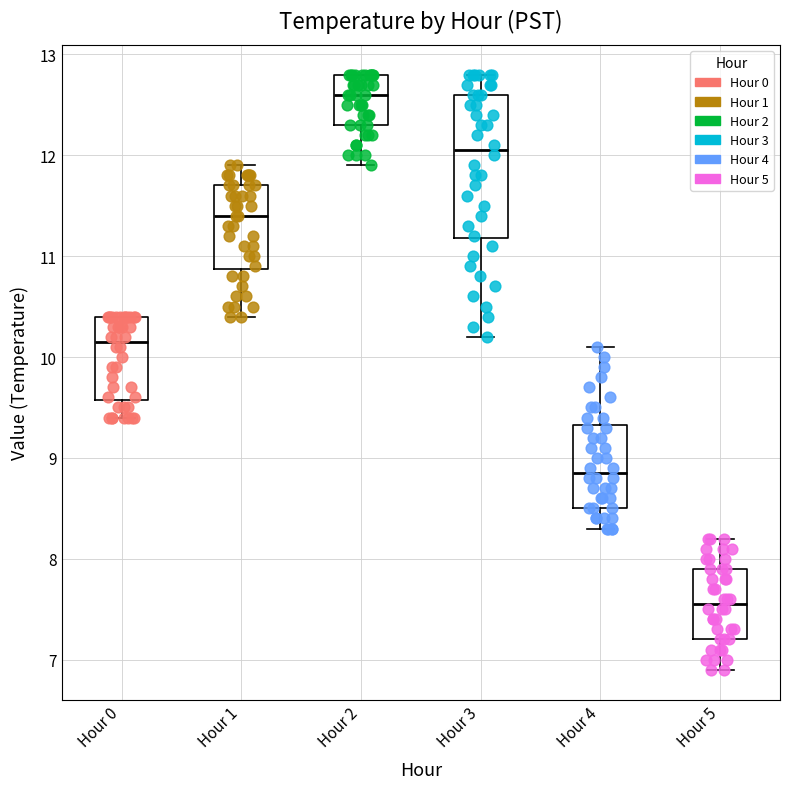

Where does the median line of the box for Hour 0 sit on the y-axis? The values are not printed on the chart, so give them approximately, as read against the axis.

10.2